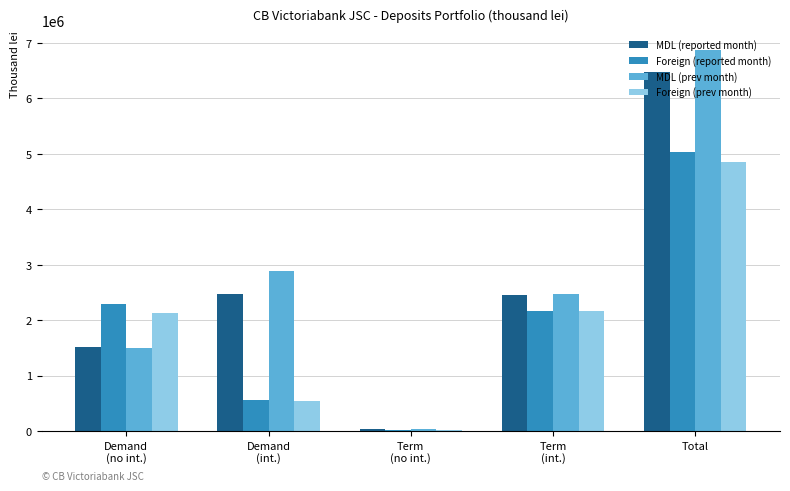

What are all the series names shown in the legend?

MDL (reported month), Foreign (reported month), MDL (prev month), Foreign (prev month)